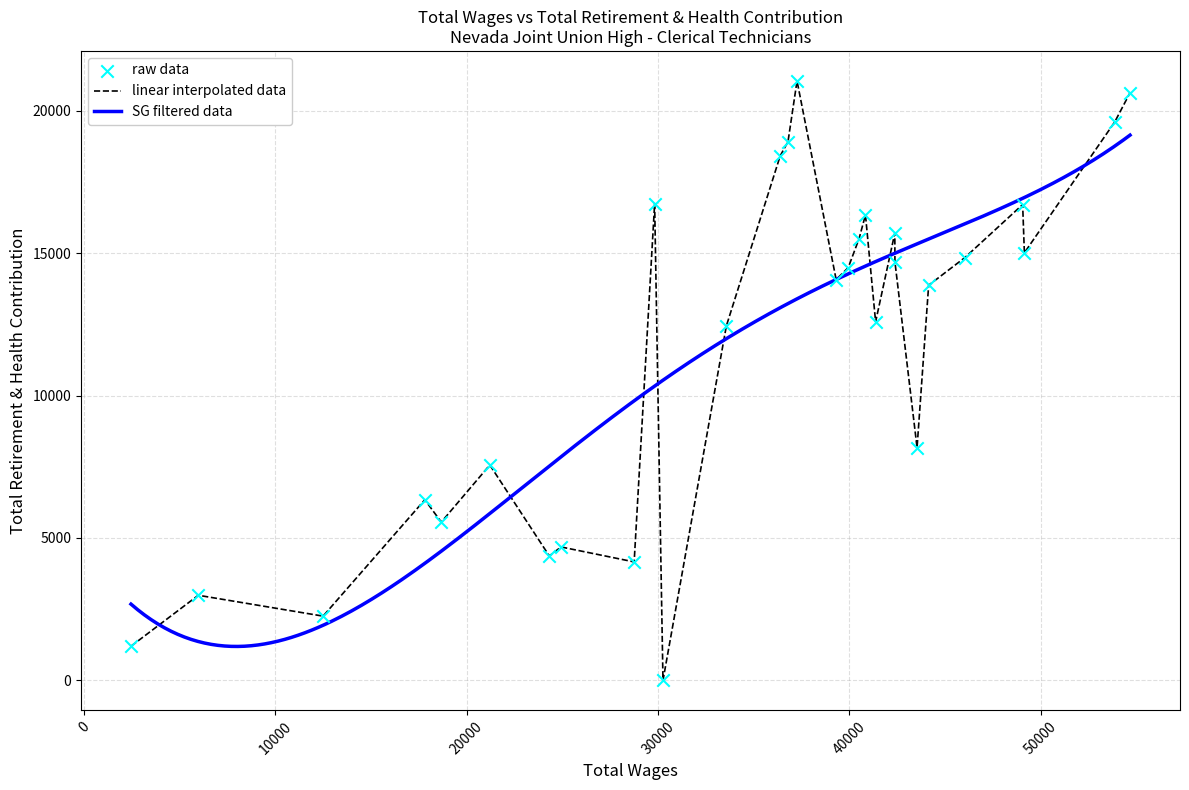

What is the change in value from 49053 to 41369?

-4117